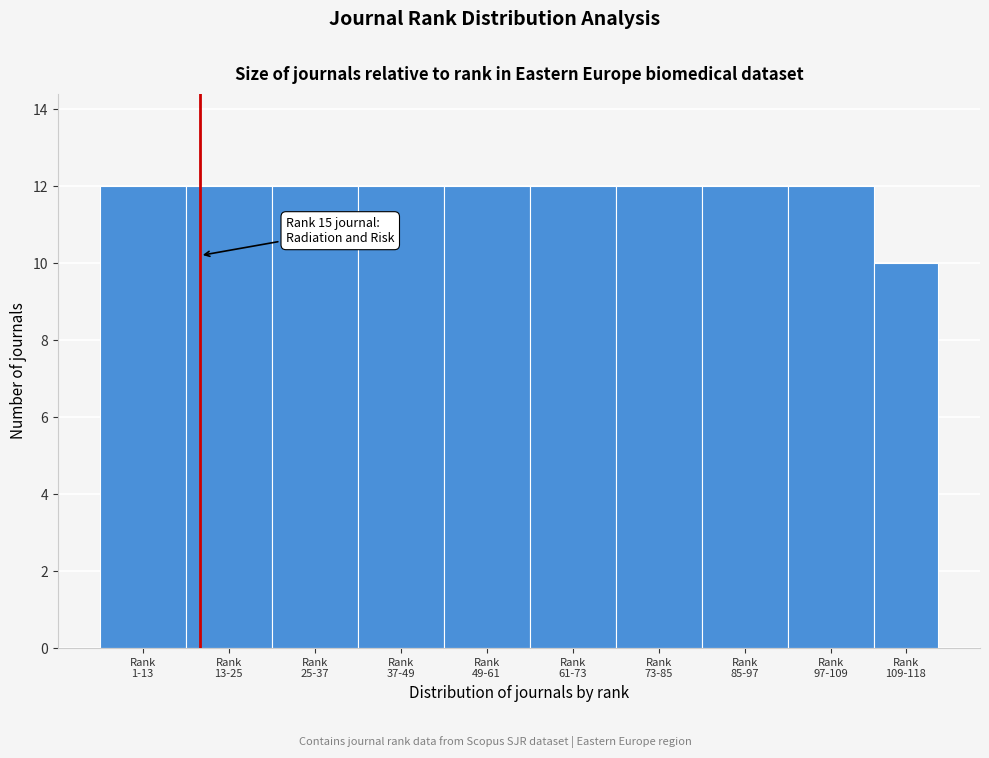

Reading right to left, what are all the values shown in this chart?

10	12	12	12	12	12	12	12	12	12